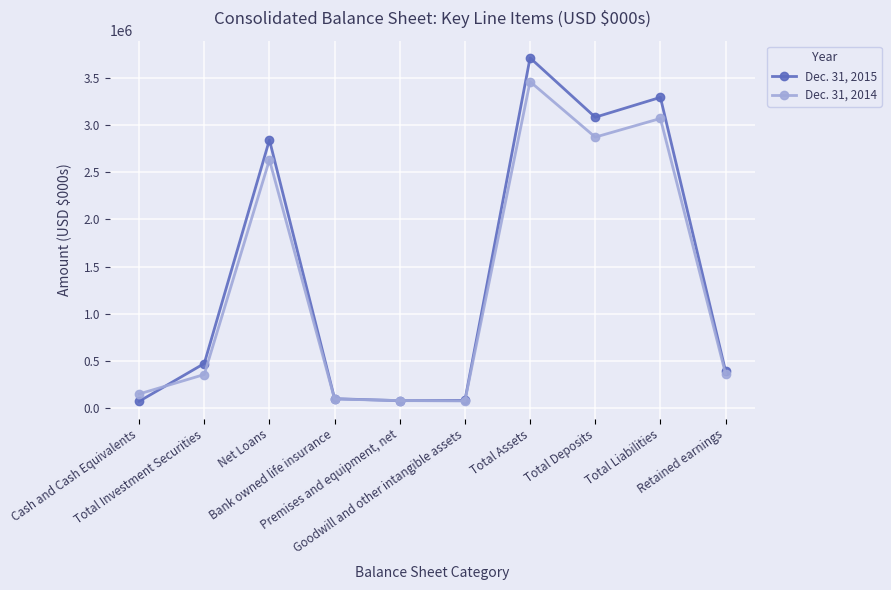

What is the label of the 4th point from the right?

Total Assets